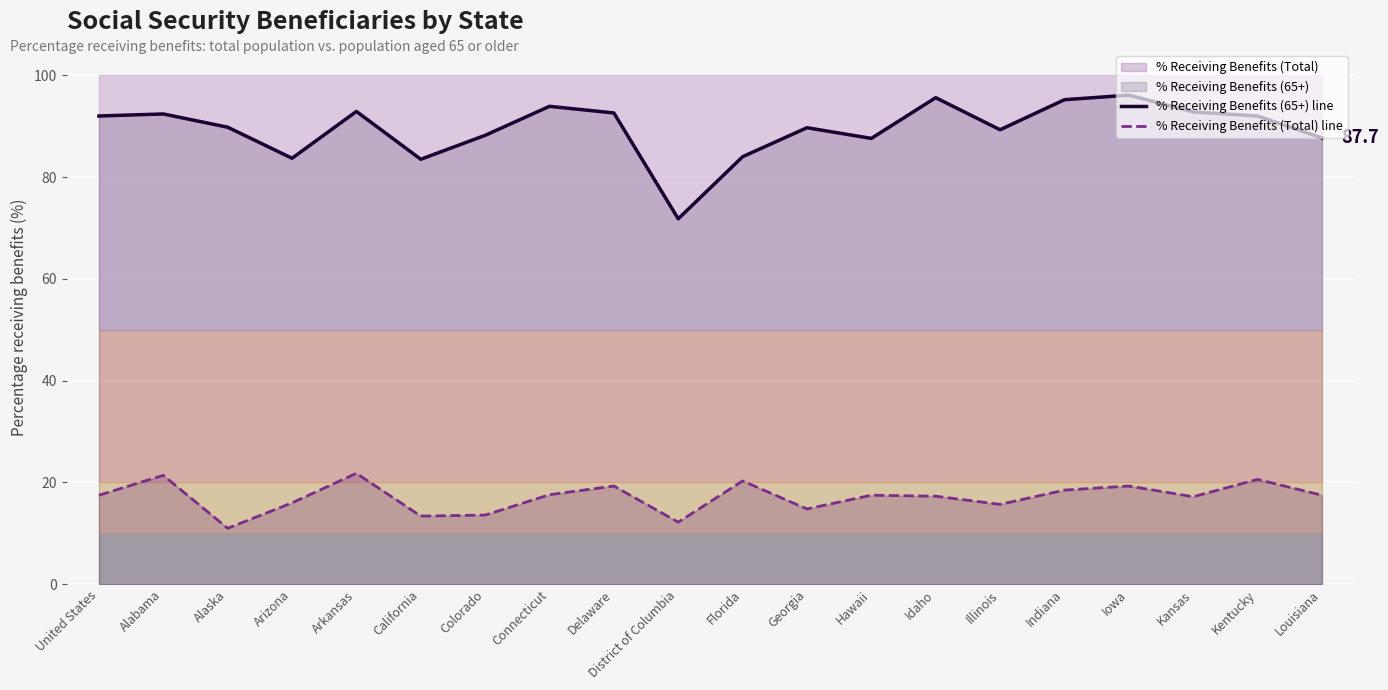

Reading left to right, transcribe all the data shown in this chart.

% Receiving Benefits (65+) line: 92.0	92.4	89.8	83.7	92.9	83.5	88.2	93.9	92.6	71.8	84.0	89.7	87.6	95.6	89.3	95.2	96.1	92.8	92.0	87.7
% Receiving Benefits (Total) line: 17.5	21.4	11.0	16.0	21.8	13.4	13.6	17.6	19.3	12.2	20.3	14.8	17.5	17.3	15.7	18.5	19.3	17.2	20.6	17.5